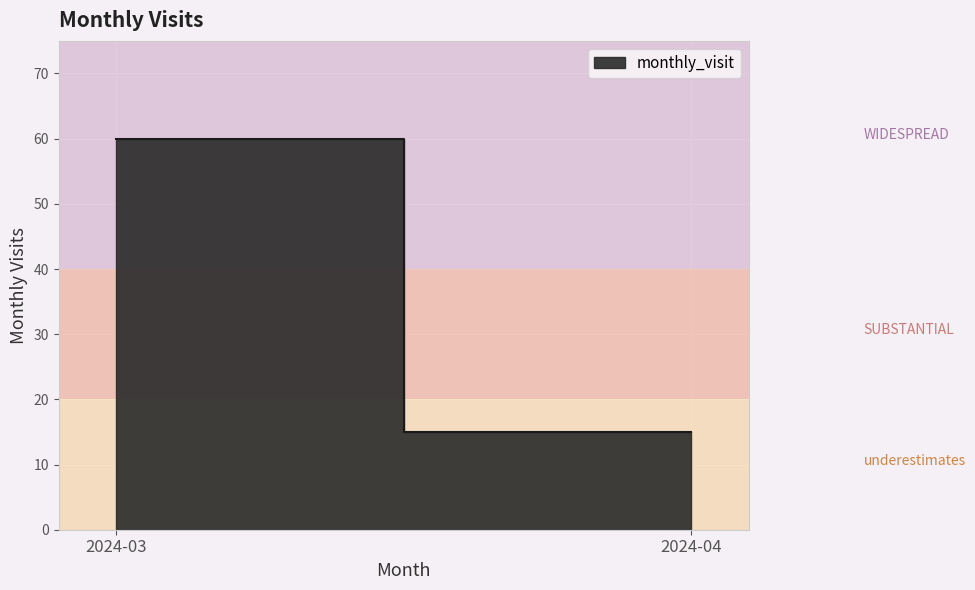

Which category has the lowest value across all series?

2024-04